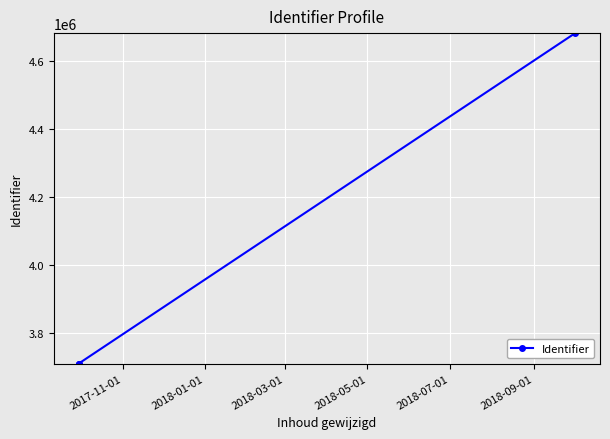

What is the difference between the maximum and minimum values?

972279